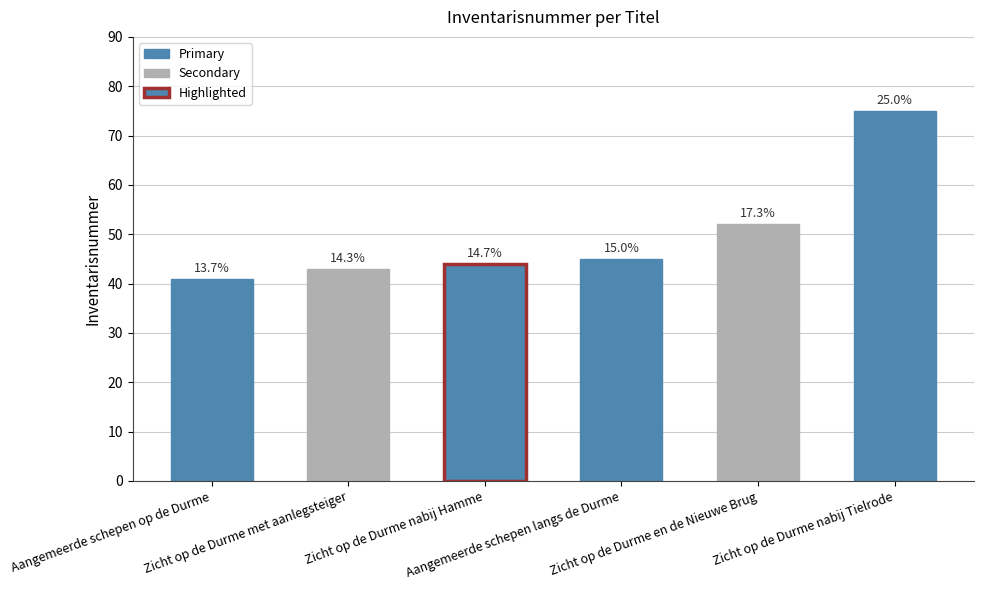

What position from the left is Aangemeerde schepen op de Durme?

1